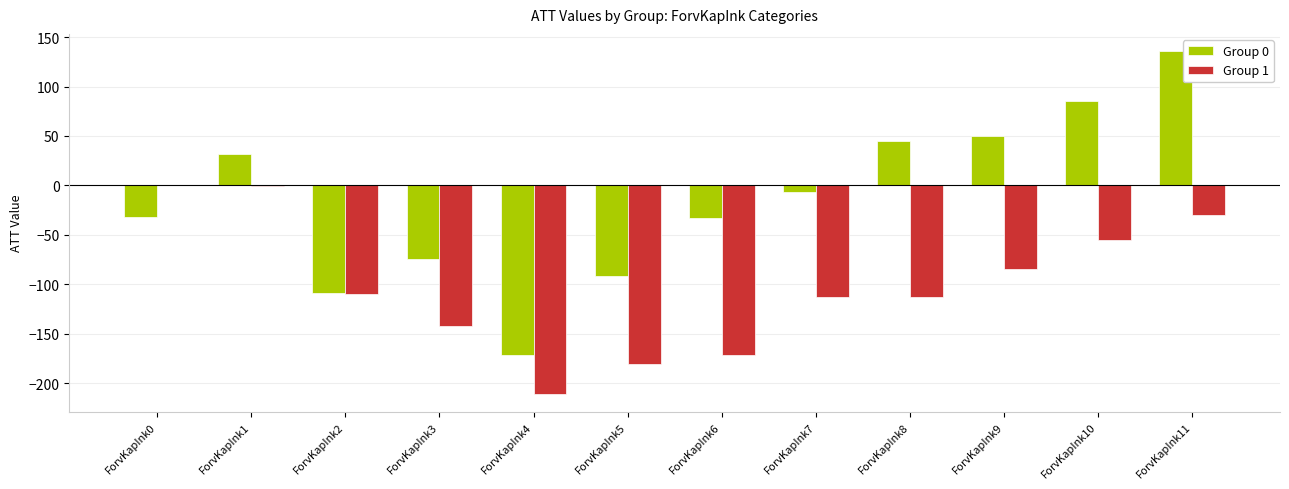

The Group 0 series shows 135.9 at ForvKapInk11. True or false?

True